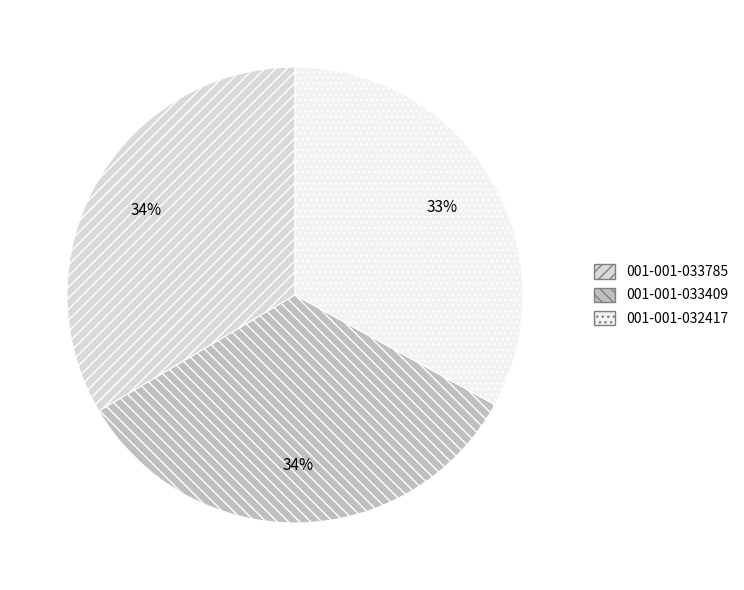

To the nearest percent, what is the difference between the 001-001-033785 and 001-001-032417 slice percentages?

1%